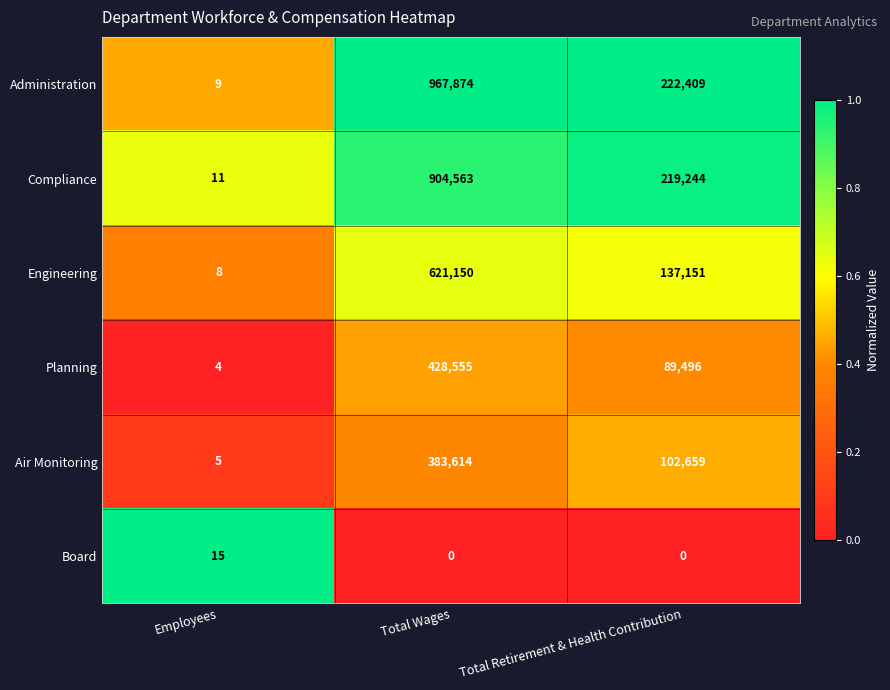

How many data points does each series have?

3